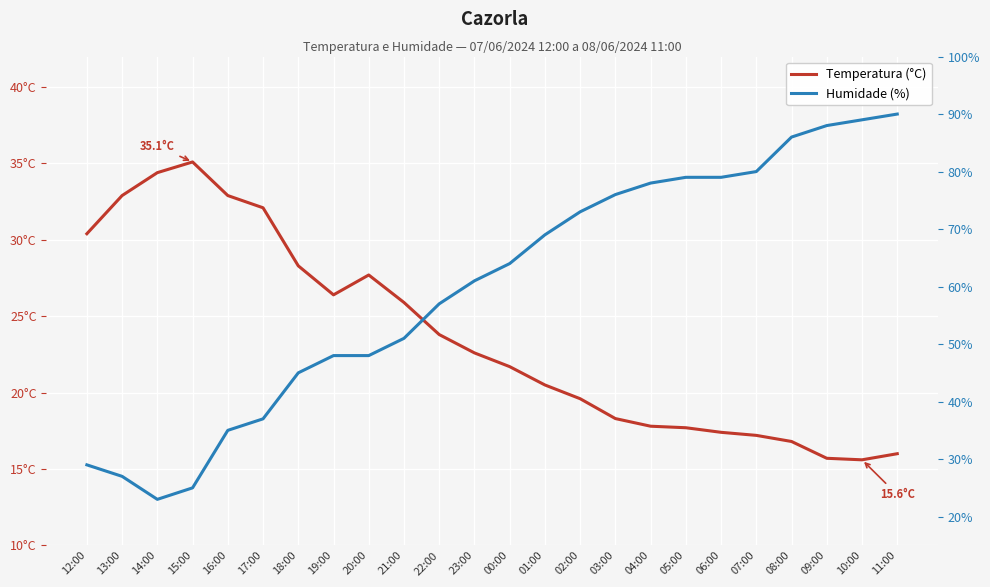

Which series changed the most between 17:00 and 09:00?

Humidade (%)